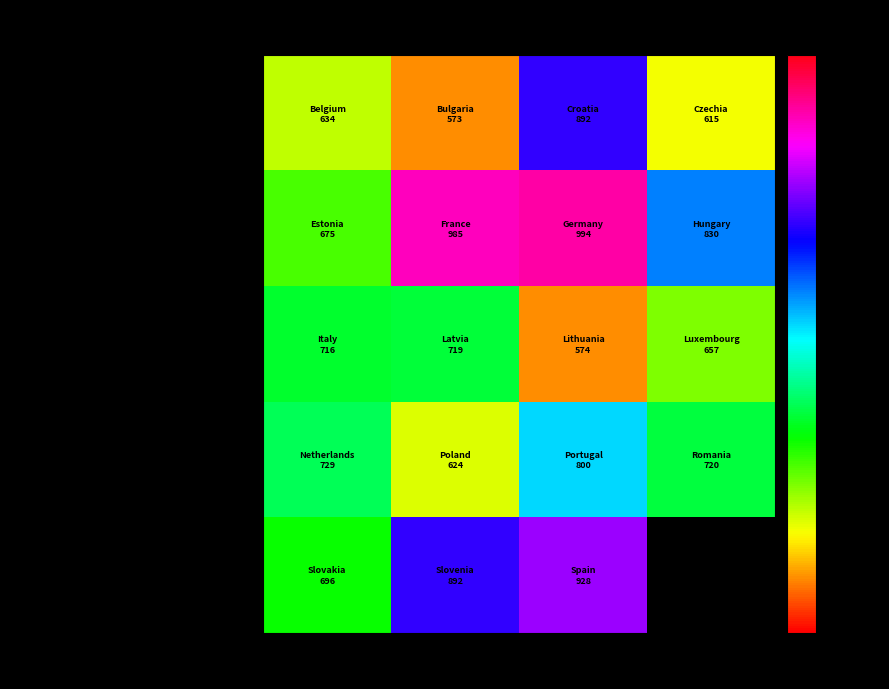

At which category does the chart reach its minimum across all series?

Col 2